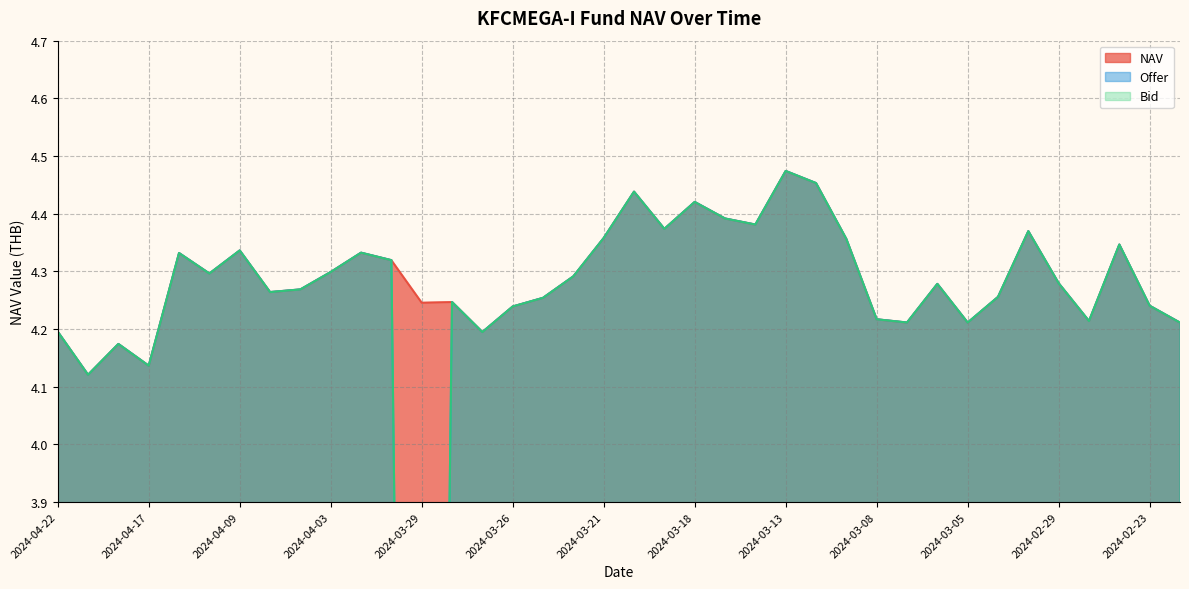

The value of NAV at 2024-03-22 is 6.2. True or false?

False